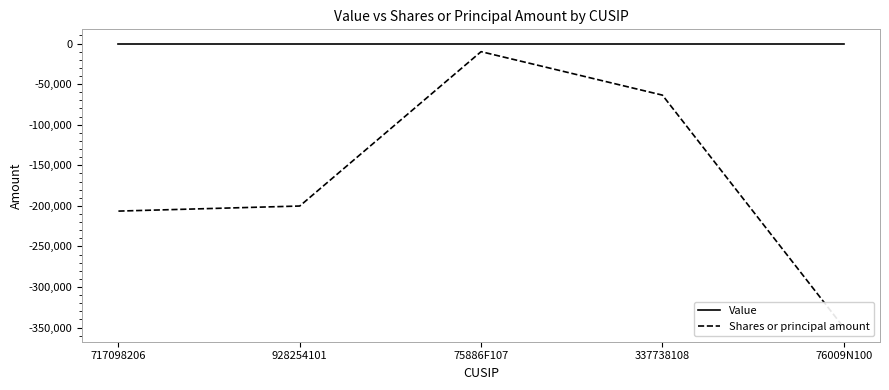

What is the sum of the Shares or principal amount values at 717098206 and 337738108?

-270036